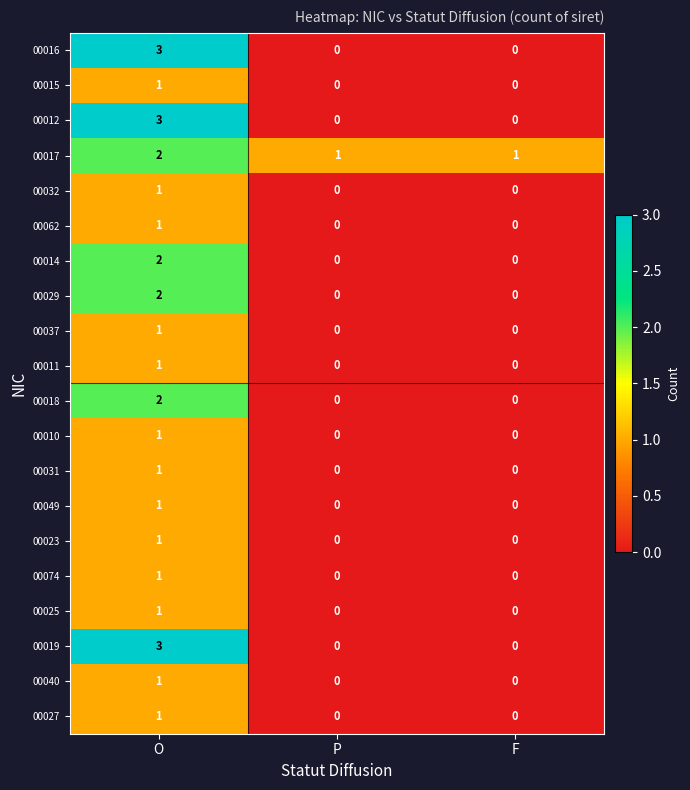

True or false: 00012 has a value of 0 at F.

True